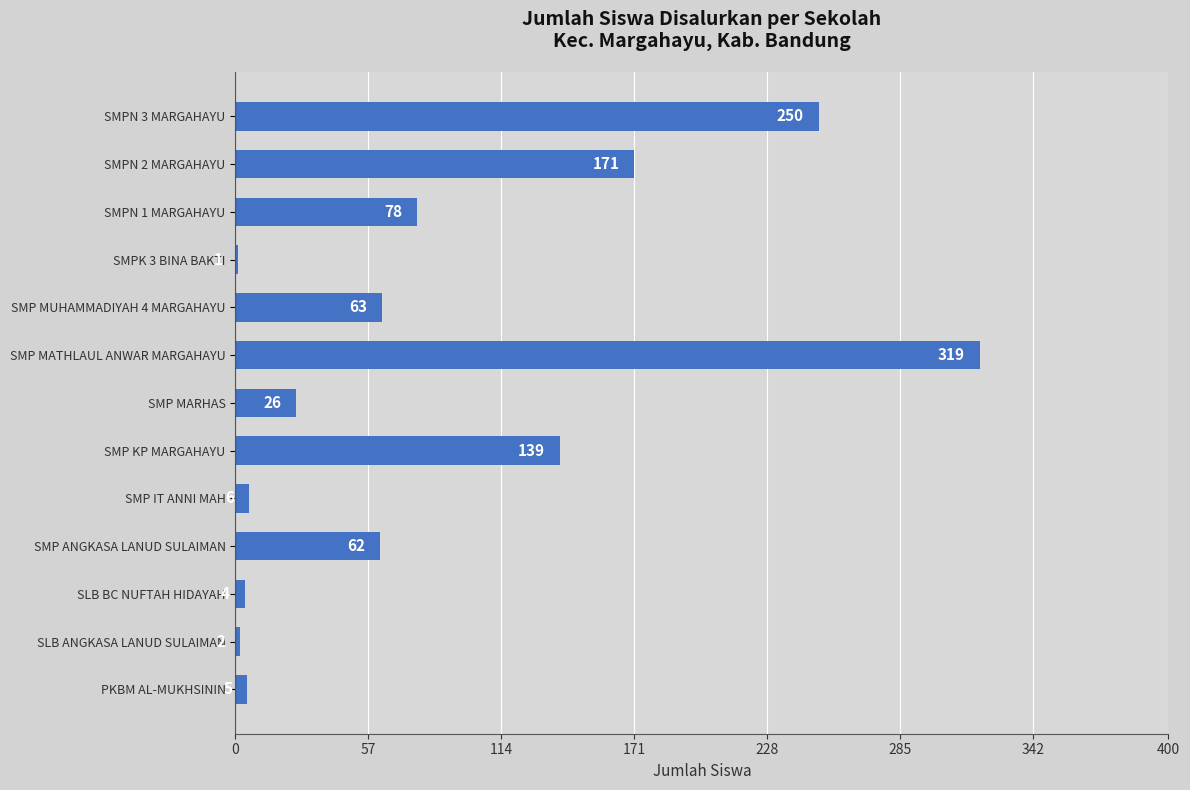

At which label is the value closest to 160?

SMPN 2 MARGAHAYU